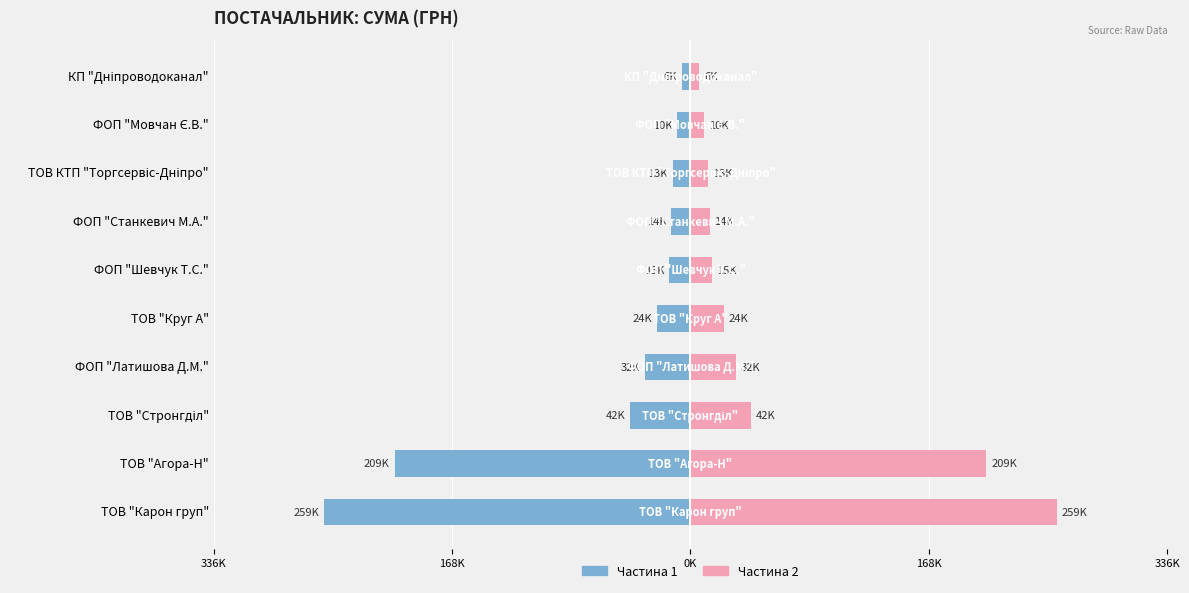

At ТОВ "Круг А", list the series in order from smallest to largest.

Ліва частина, Права частина